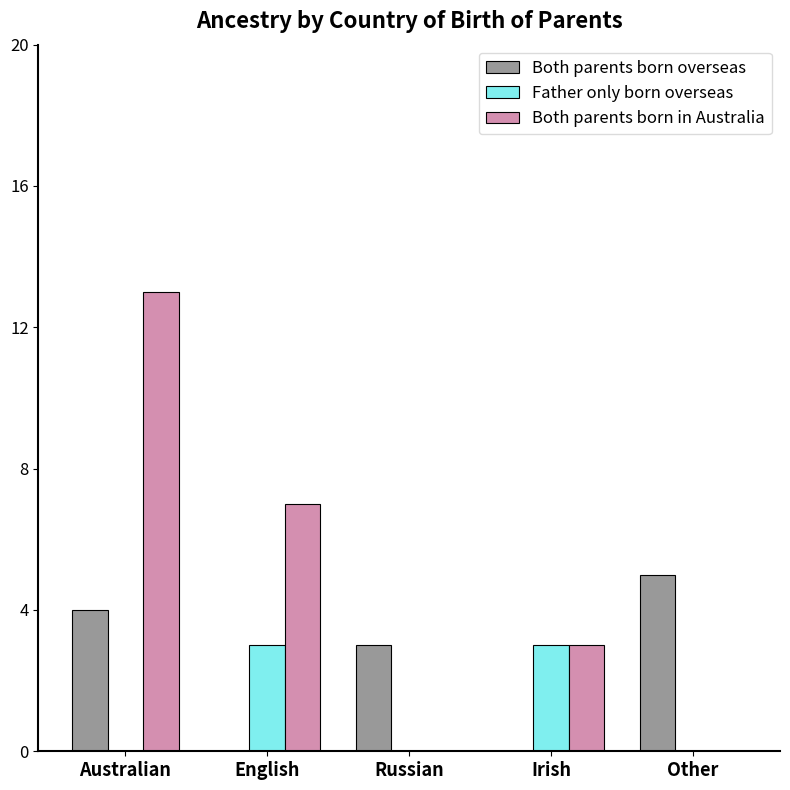

At which label does Both parents born in Australia reach its peak?

Australian